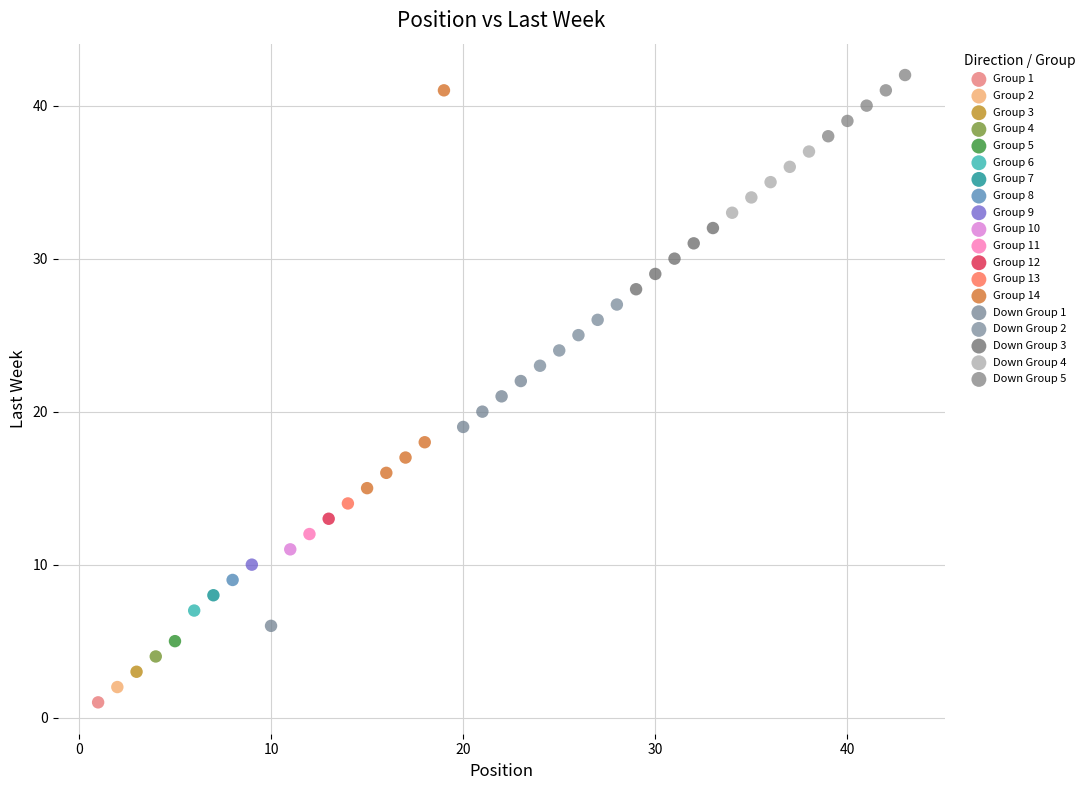

What are all the series names shown in the legend?

Group 1, Group 2, Group 3, Group 4, Group 5, Group 6, Group 7, Group 8, Group 9, Group 10, Group 11, Group 12, Group 13, Group 14, Down Group 1, Down Group 2, Down Group 3, Down Group 4, Down Group 5